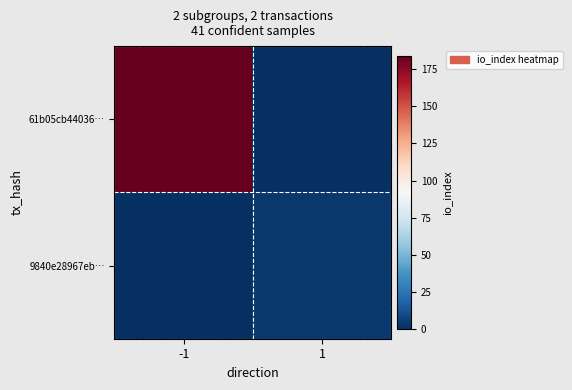

At how many categories does at least one series exceed 77?

1